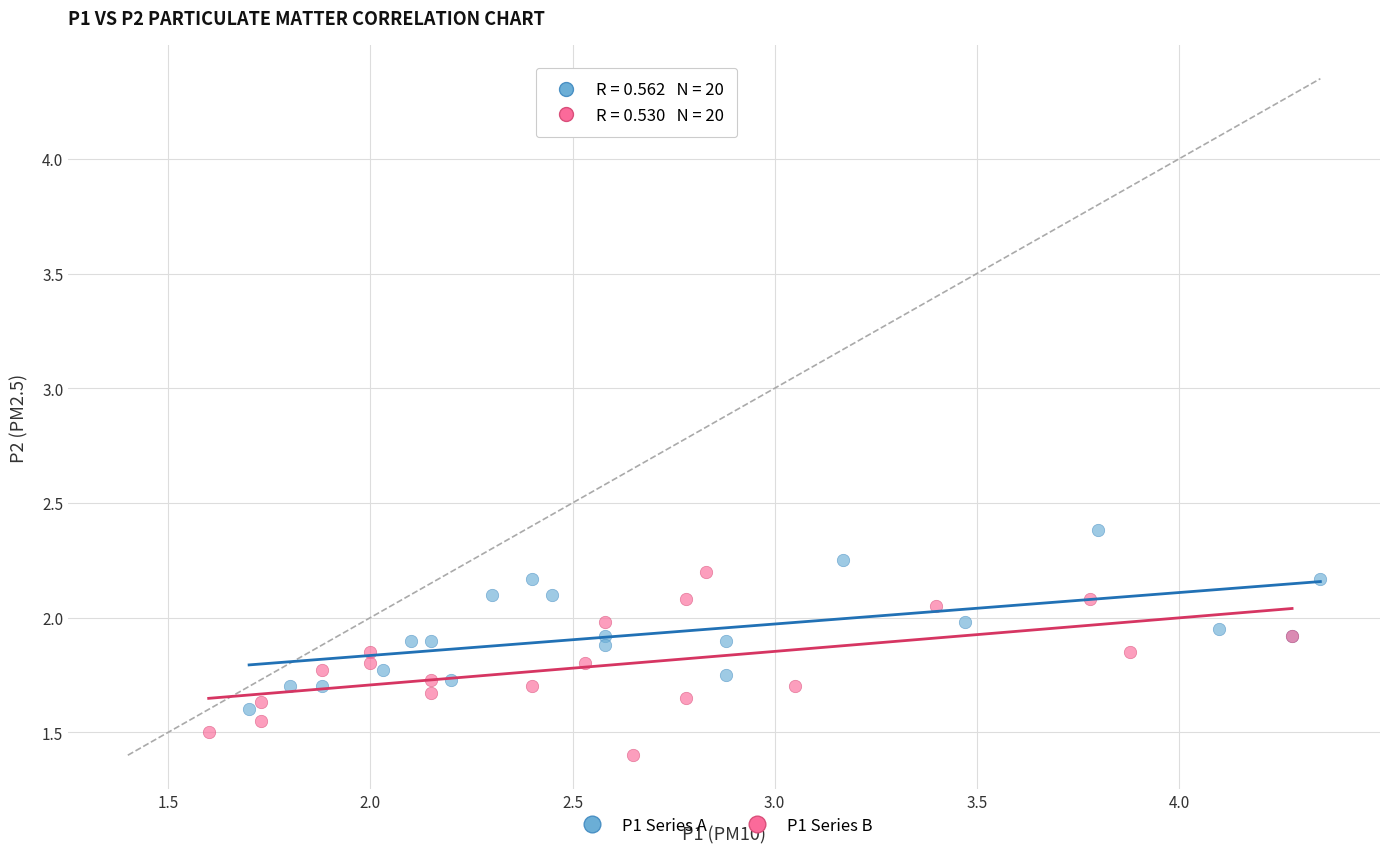

What are all the series names shown in the legend?

P1 Series A, P1 Series B